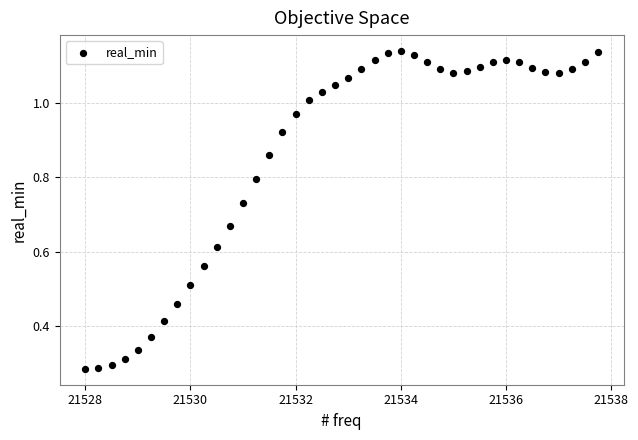

Count the number of points in this scatter plot.

40